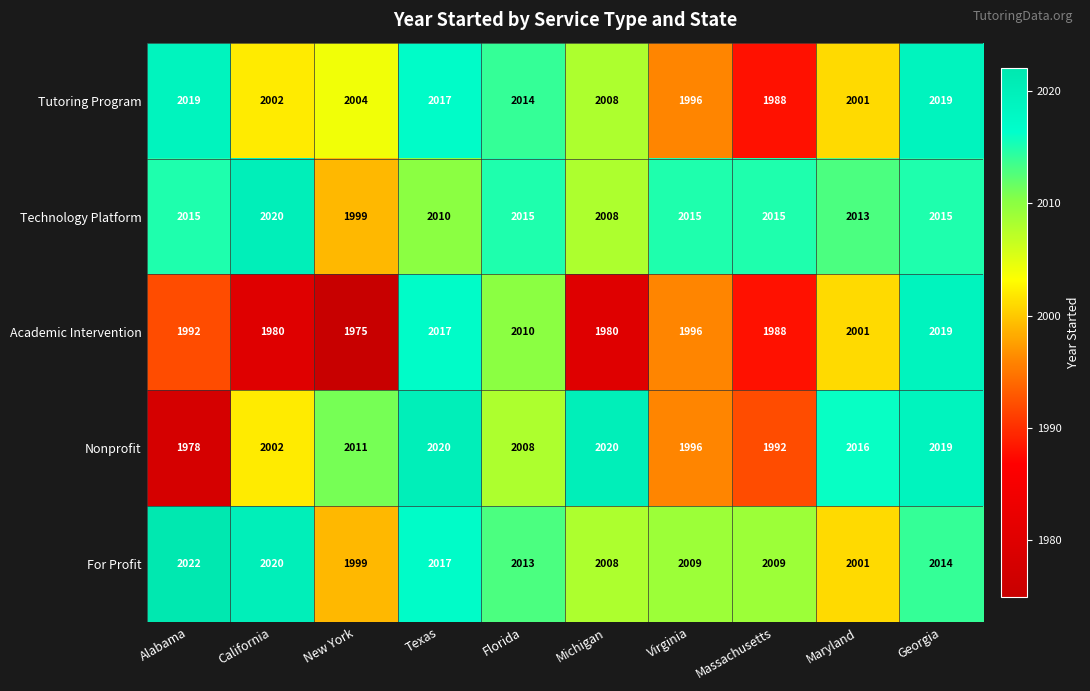

Which series has the largest range (max minus min)?

Academic Intervention